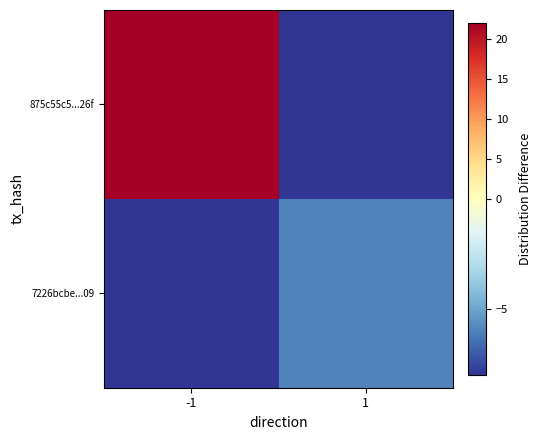

Rank the series by their maximum value, from highest to lowest.

875c55c5...26f, 7226bcbe...09